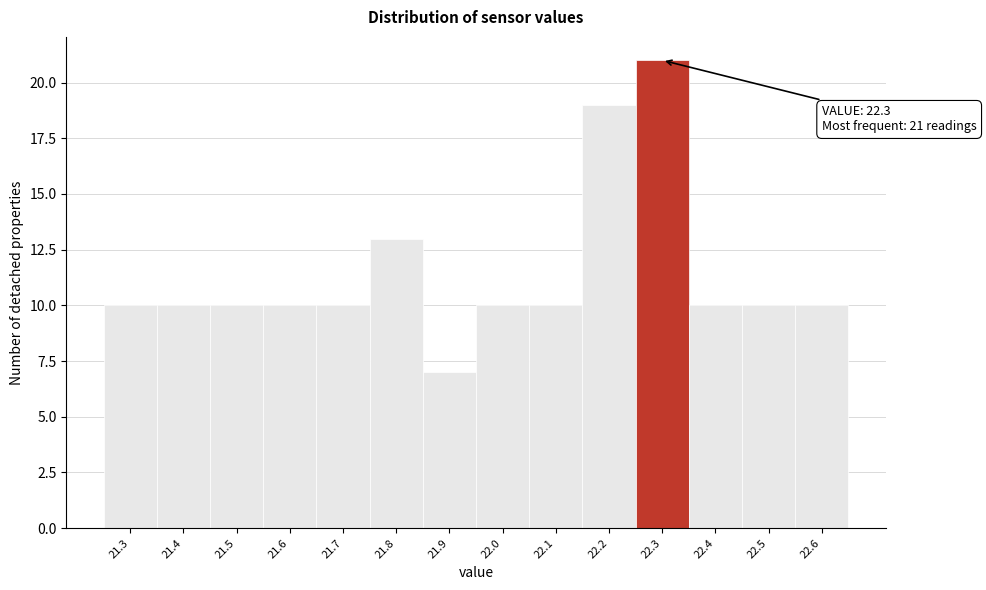

Over which range of the x-axis is the bar tallest?

22.25 to 22.35